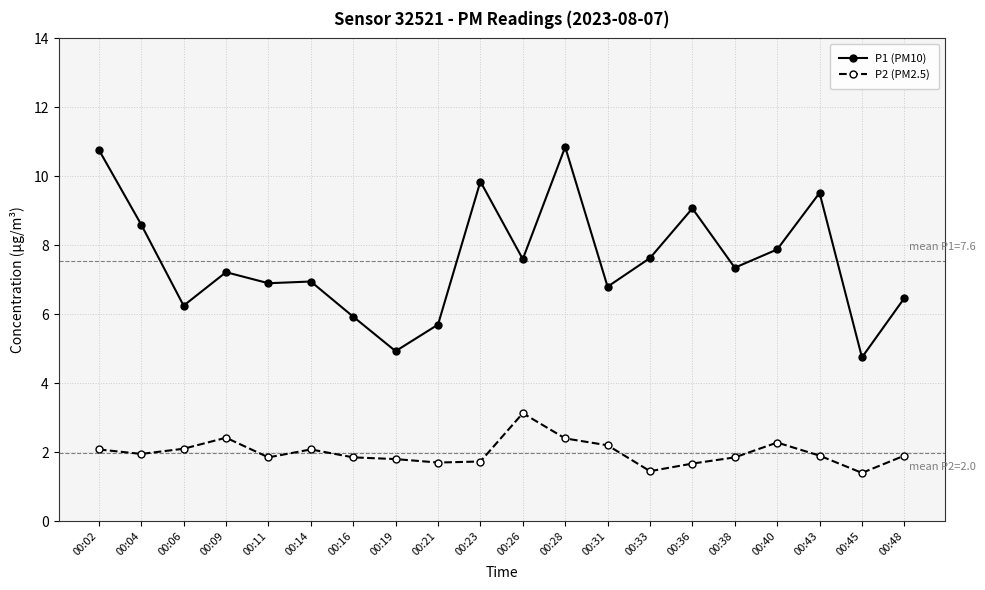

Is the value of P2 (PM2.5) at 00:02 greater than the value of P1 (PM10) at 00:38?

No